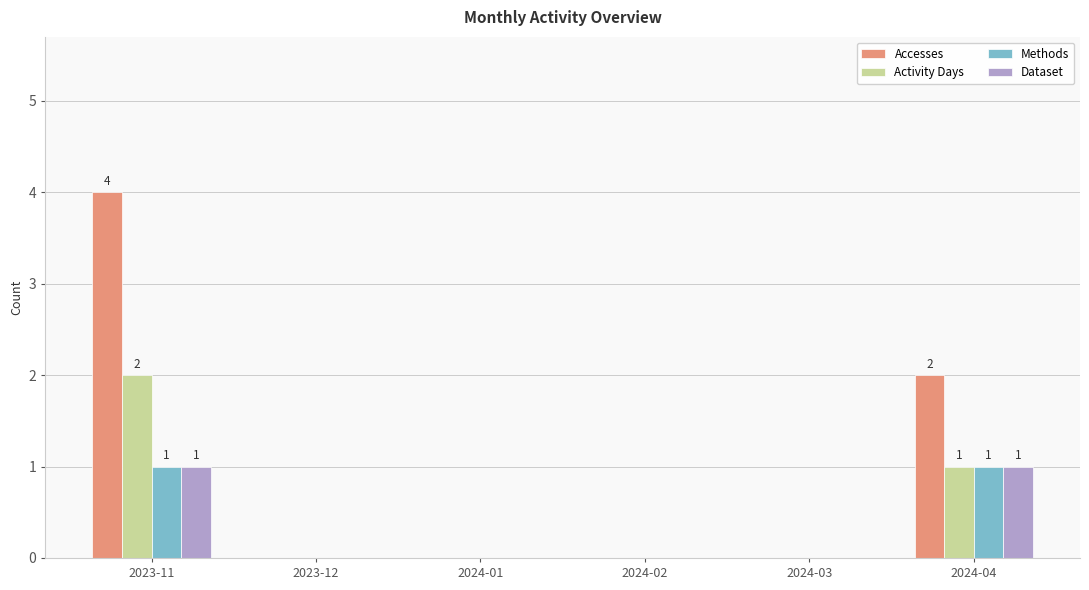

What is the sum of all Accesses values?

6